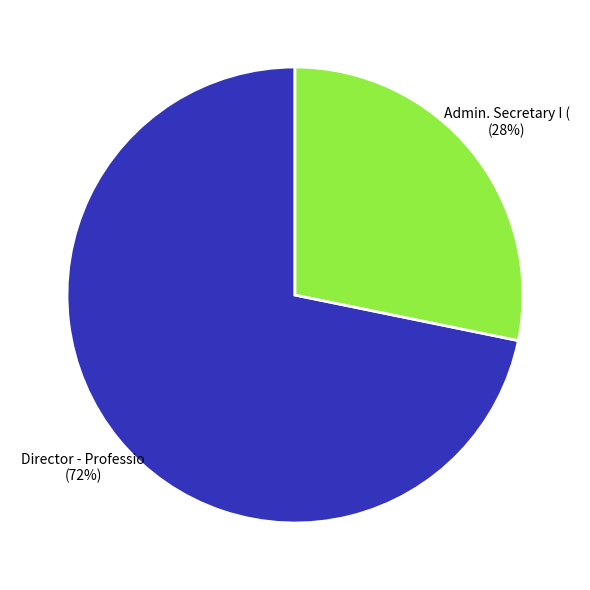

To the nearest percent, what is the difference between the largest and smallest slice percentages?

44%